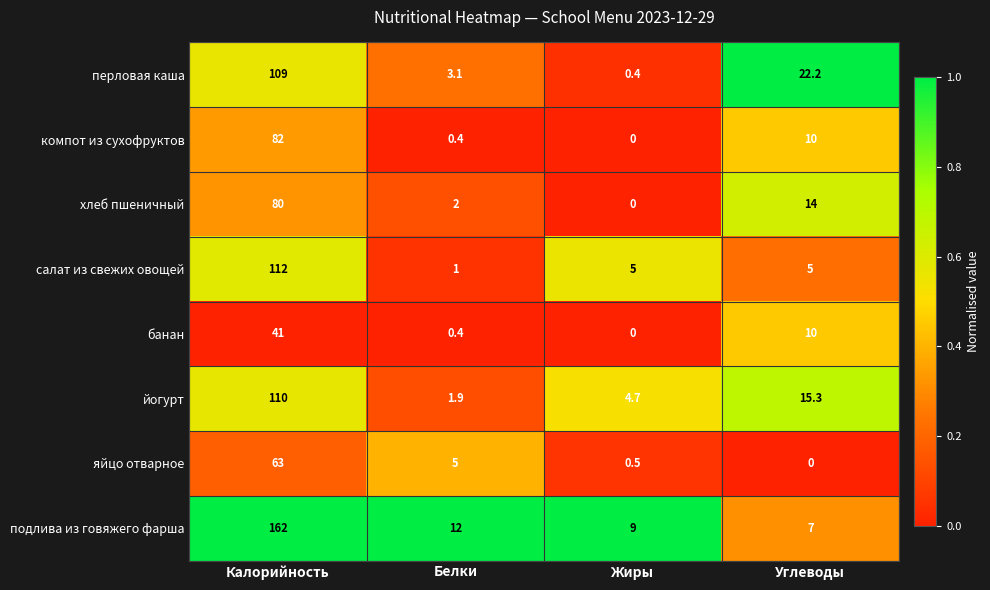

Between Калорийность and Жиры, which series saw the biggest shift?

подлива из говяжего фарша